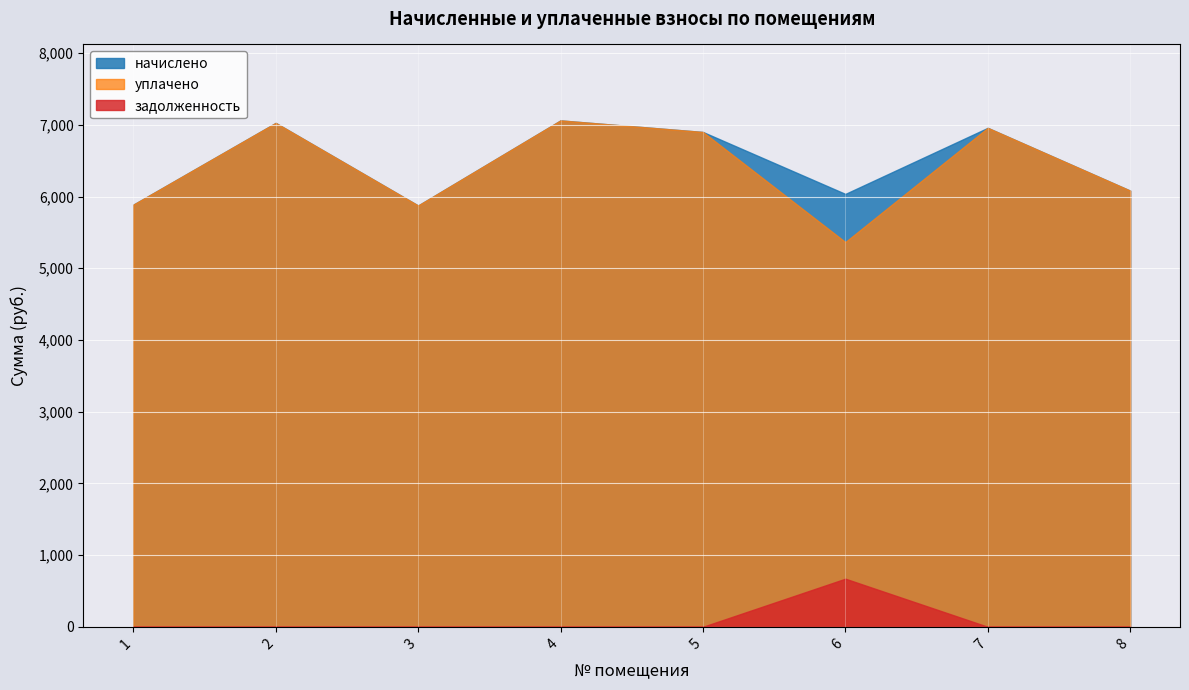

Which category has the lowest value across all series?

1